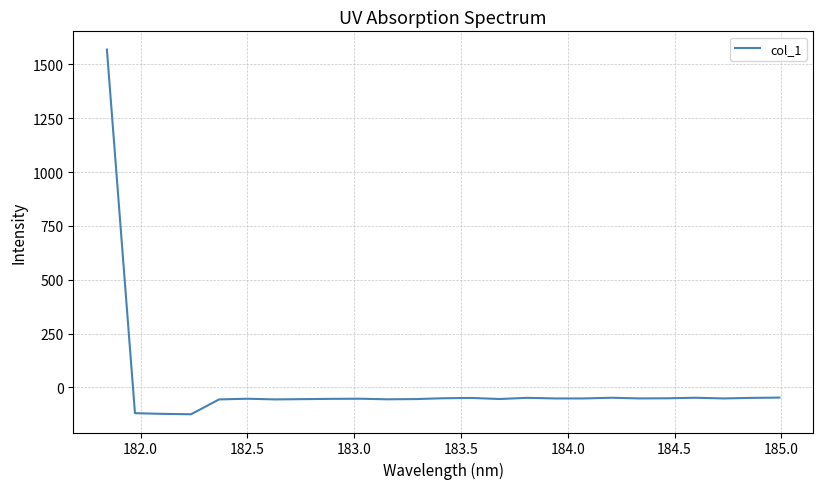

What is the sum of all values?

120.5